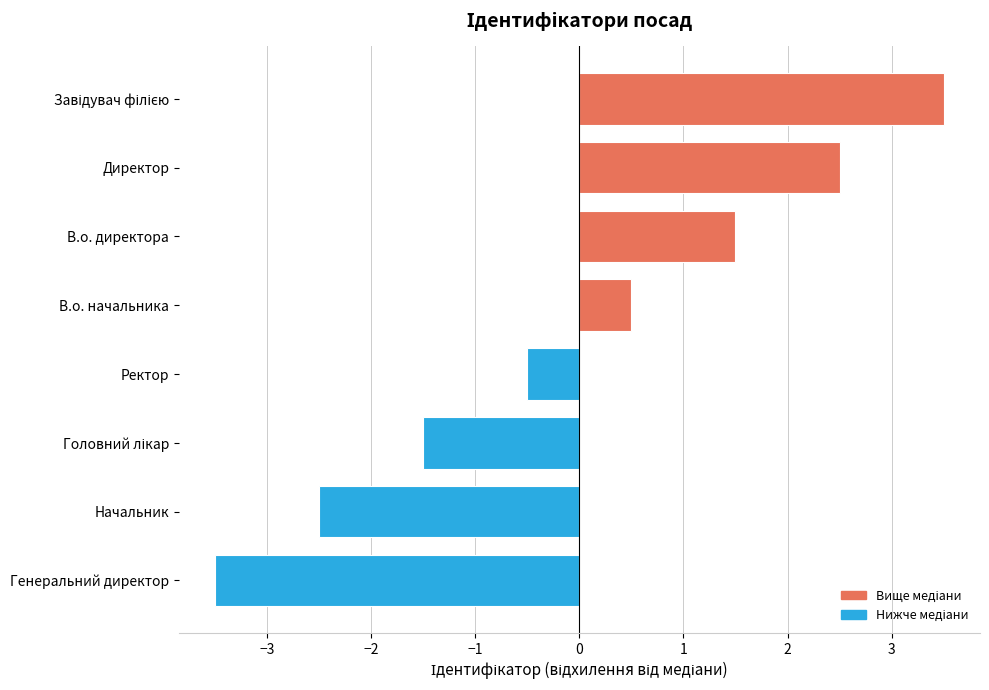

What is the difference between the second highest and second lowest values?

5.0